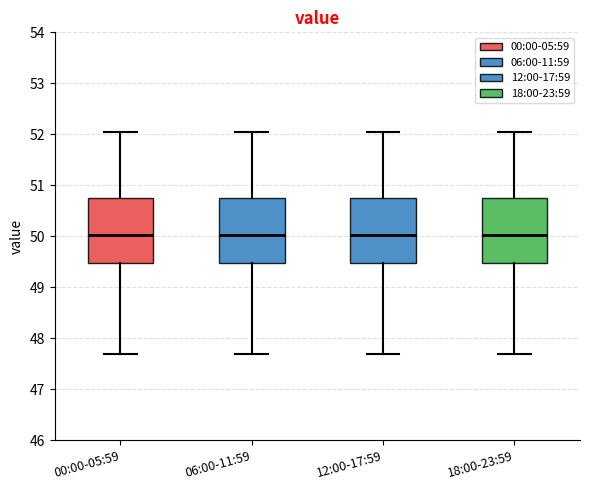

Reading left to right, transcribe this box plot: for each box, give where its median line is, the range the box spans, and where its two whiskers end, as read against the y-axis. The values are not printed on the chart, so give them approximately, as read against the axis.

00:00-05:59: median 50.0, box 49.5 to 50.8, whiskers 47.7 to 52.1
06:00-11:59: median 50.0, box 49.5 to 50.8, whiskers 47.7 to 52.1
12:00-17:59: median 50.0, box 49.5 to 50.8, whiskers 47.7 to 52.1
18:00-23:59: median 50.0, box 49.5 to 50.8, whiskers 47.7 to 52.1